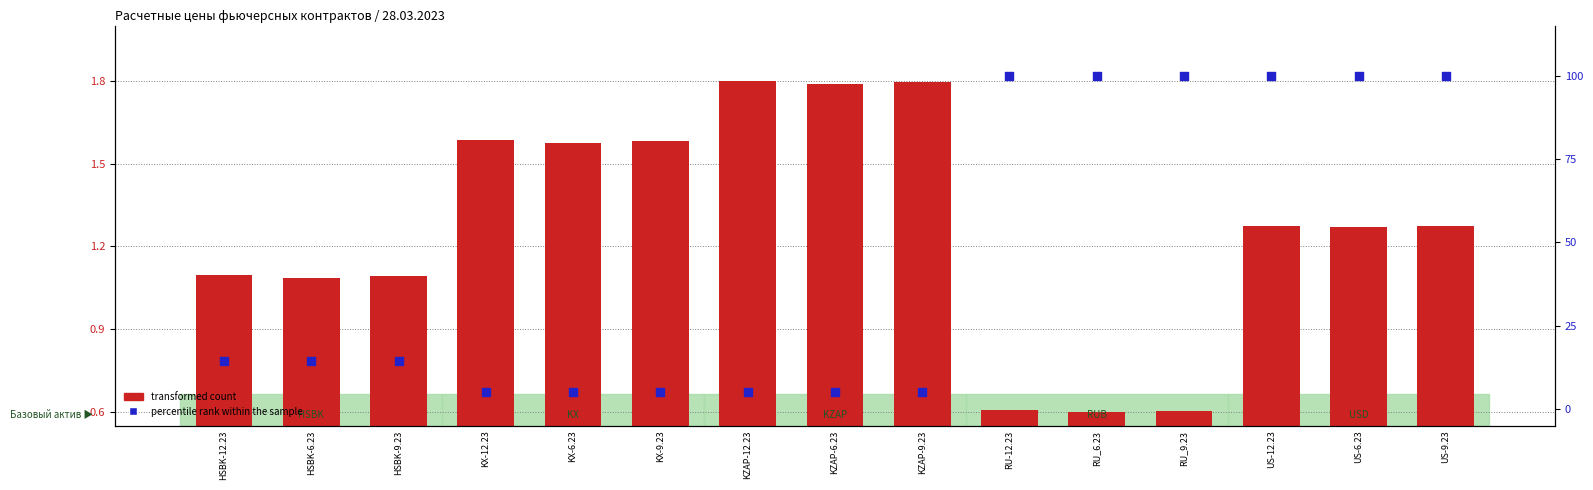

Which series contains the highest Y value?

percentile rank within the sample